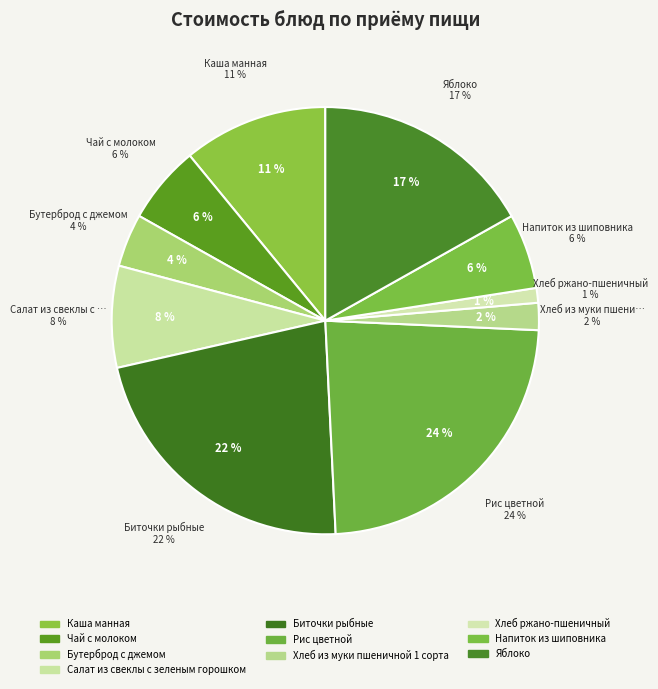

To the nearest percent, what is the difference between the Рис цветной and Бутерброд с джемом slice percentages?

20%